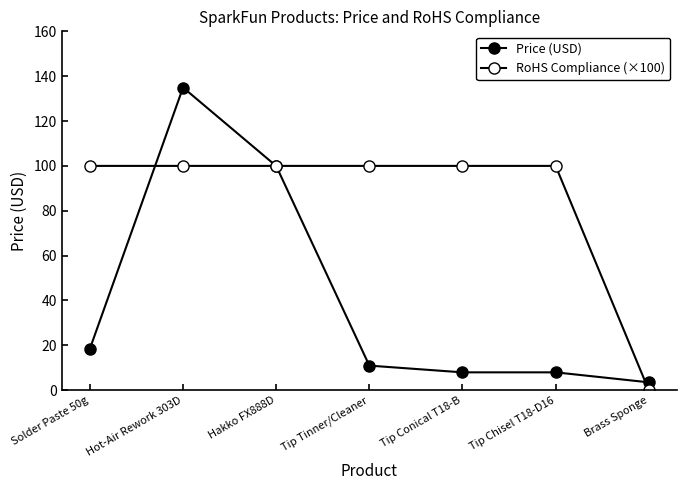

How many values in the Price (USD) series are below 10?

3